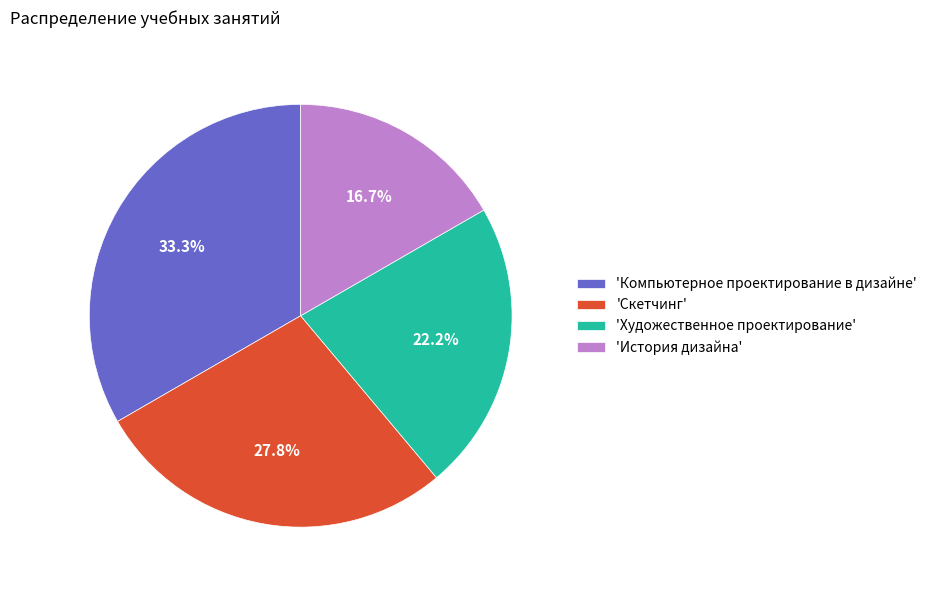

To the nearest percent, what is the average slice percentage?

25%